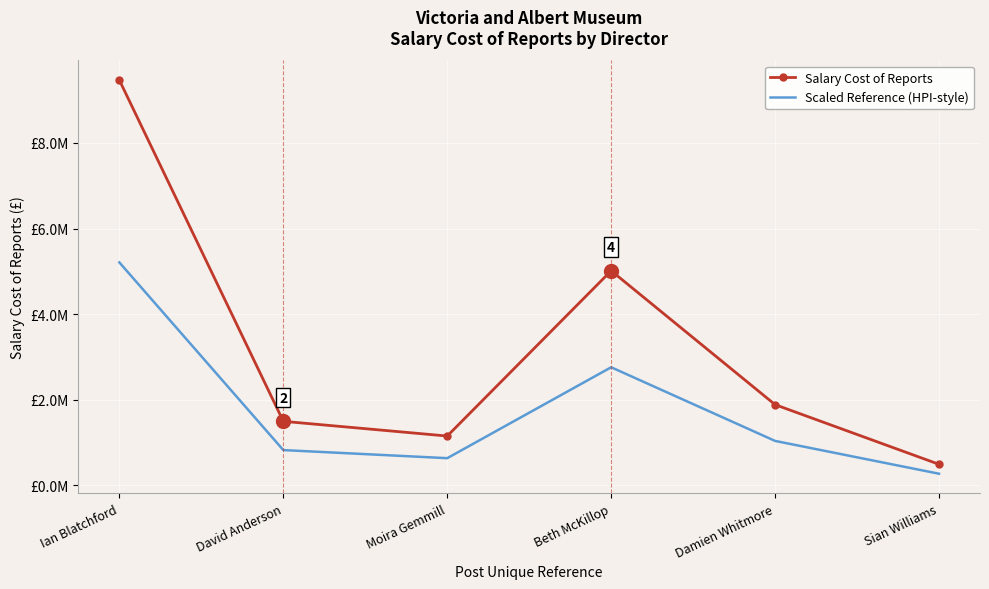

What position from the left is Sian Williams?

6